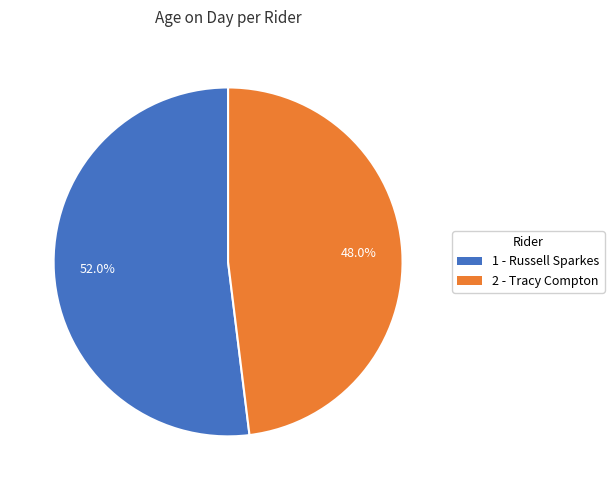

Which slice is the largest?

1 - Russell Sparkes